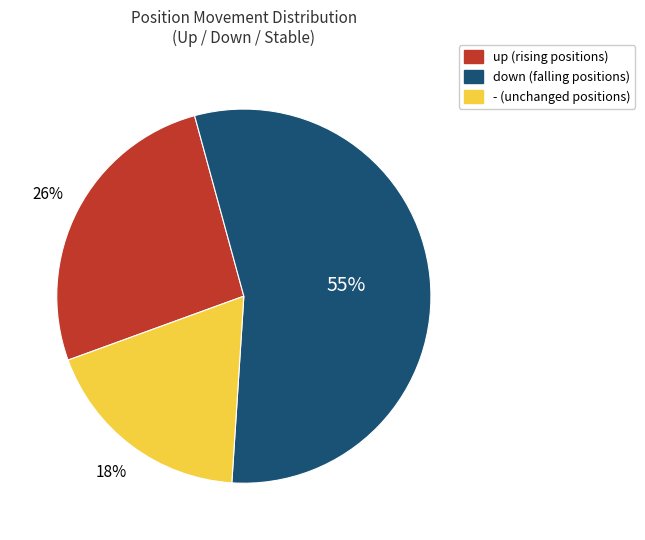

To the nearest percent, what is the difference between the largest and smallest slice percentages?

37%